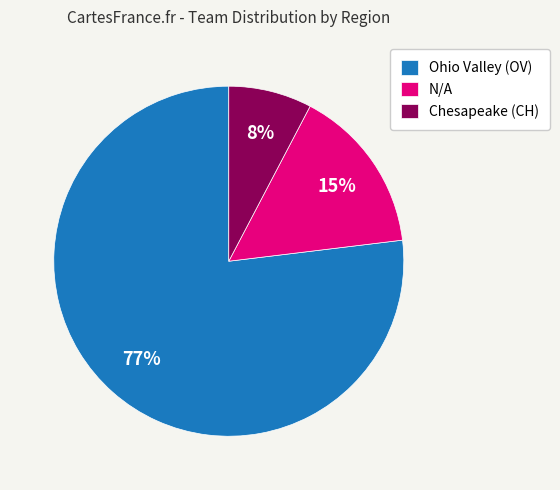

What percentage is the Ohio Valley (OV) slice, to the nearest percent?

77%